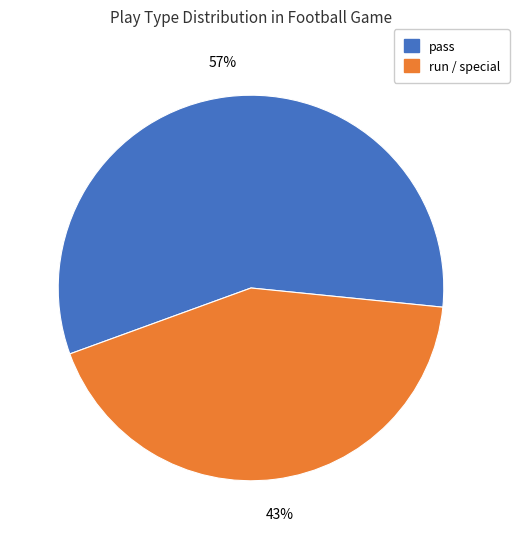

Is there a majority slice in this chart?

Yes